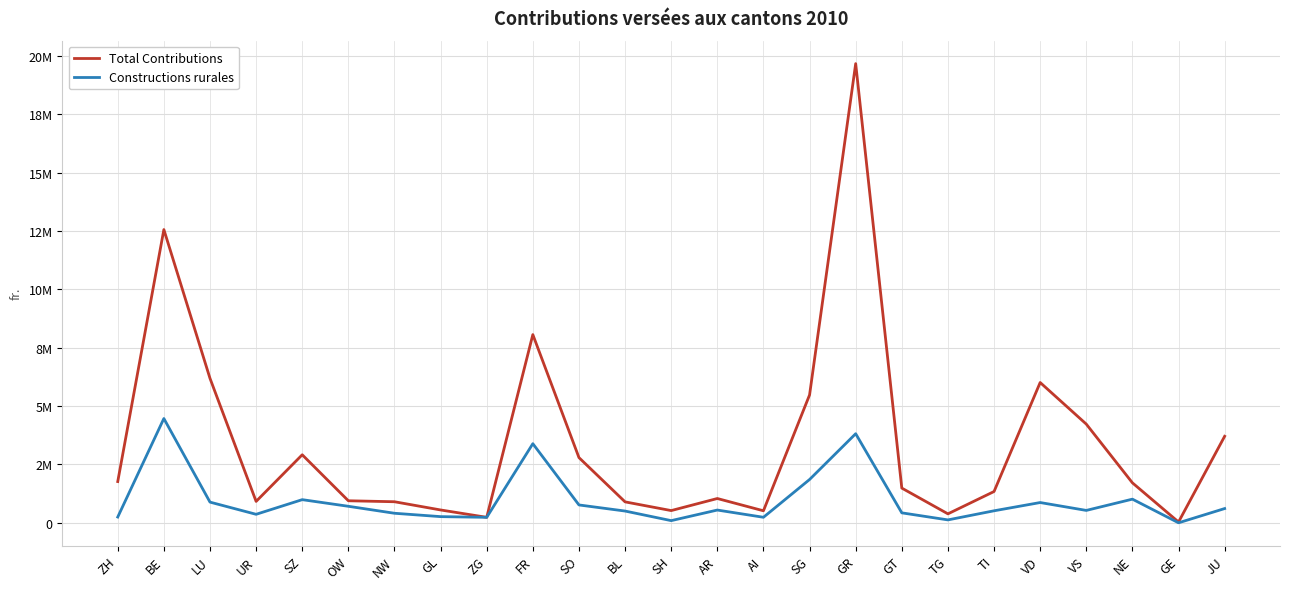

Between OW and VS, which series saw the biggest shift?

Total Contributions